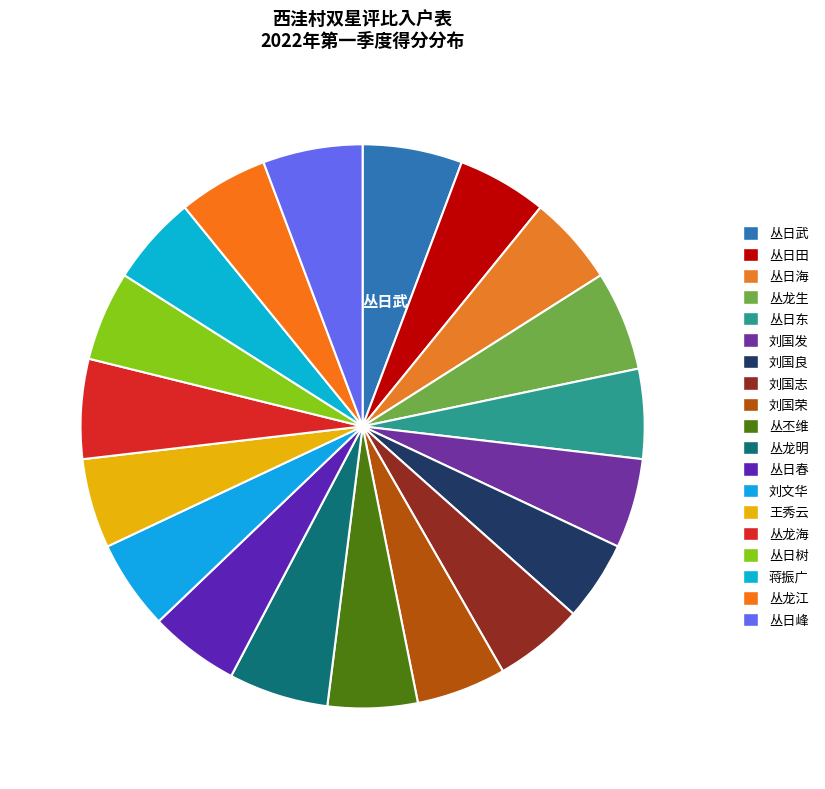

Is 丛日东 the majority of the pie?

No